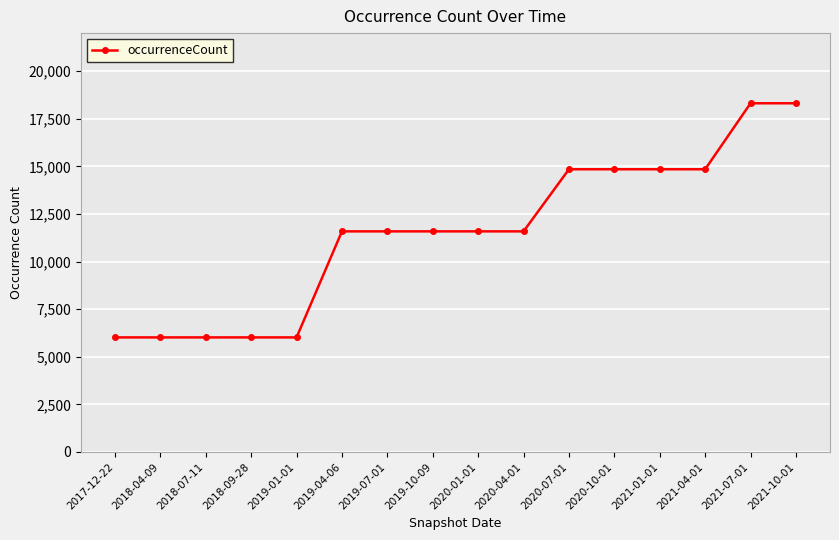

Between 2018-07-11 and 2021-10-01, which is larger?

2021-10-01